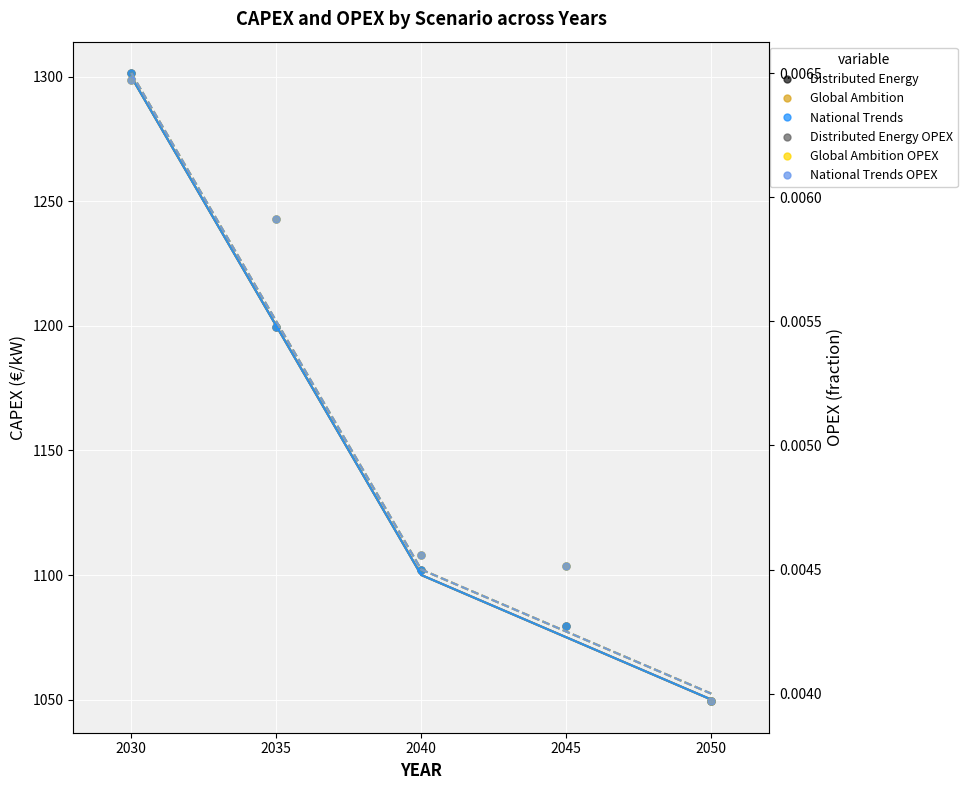

At 2045, list the series in order from smallest to largest.

Distributed Energy OPEX, Global Ambition OPEX, National Trends OPEX, Distributed Energy, Global Ambition, National Trends